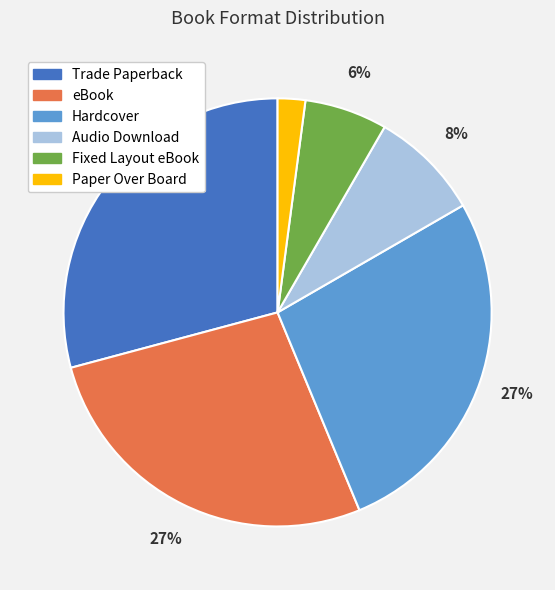

What is the largest slice in the pie chart?

Trade Paperback